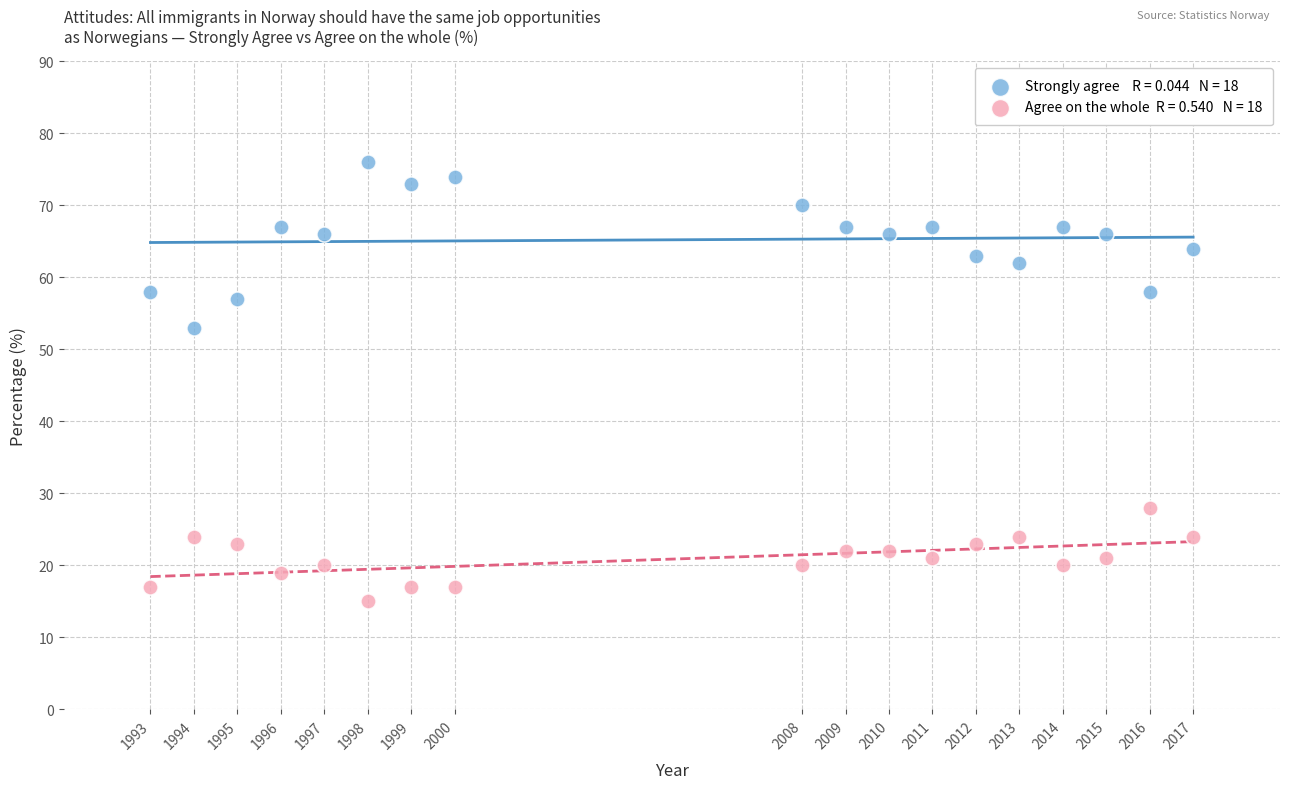

Across all data points, what is the range of X values (max minus min)?

24